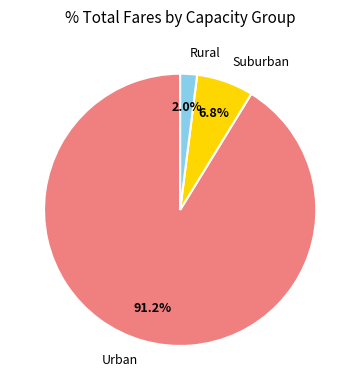

How much of the chart is everything except Suburban?

93.2%